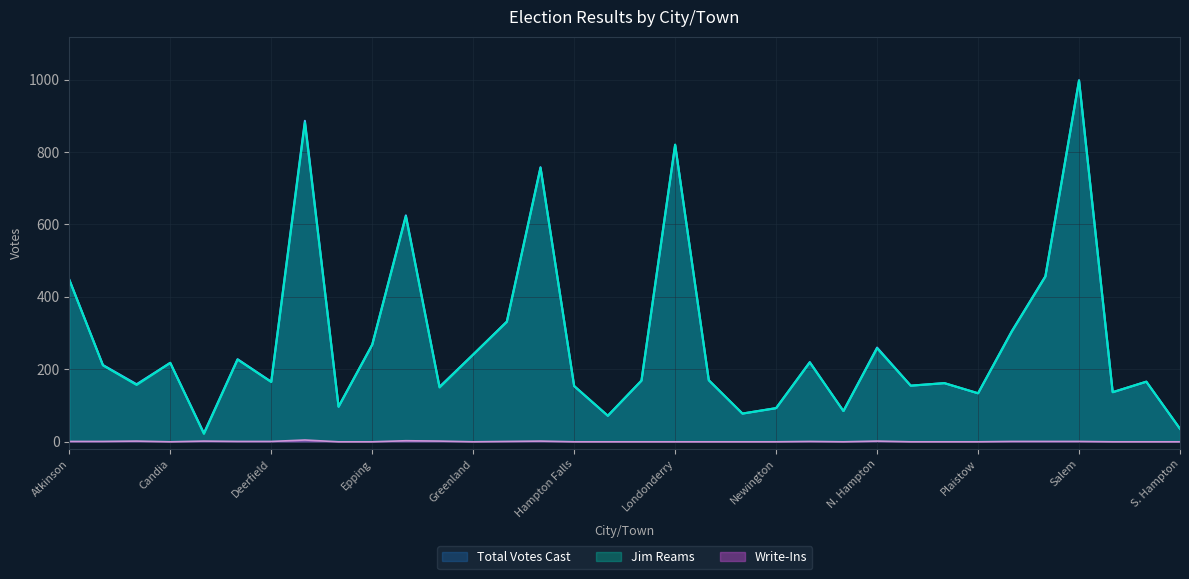

True or false: Total Votes Cast and Write-Ins cross at least once.

False